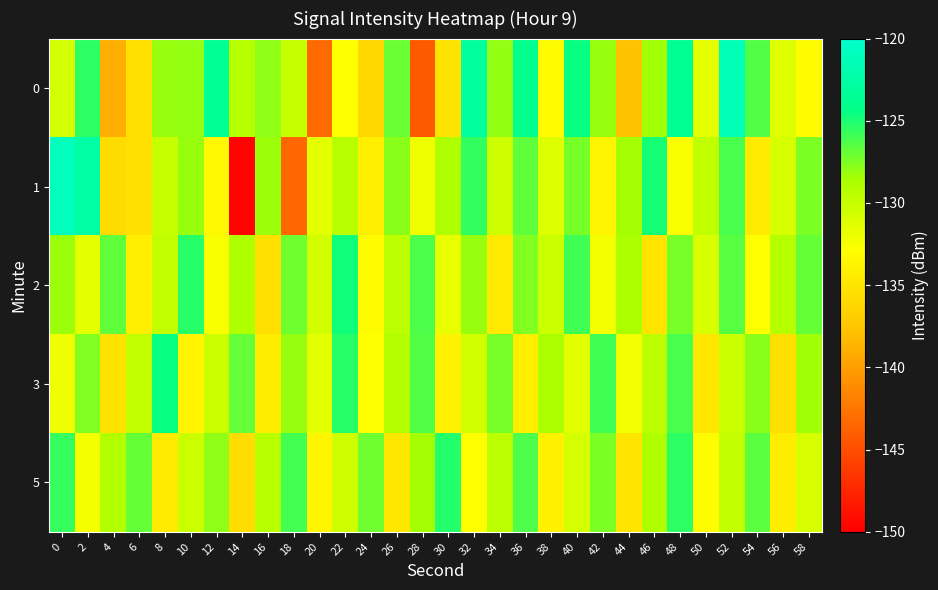

Reading left to right, what are all the values shown in this chart?

0: 0=-130.8	2=-125.5	4=-138.9	6=-135.4	8=-128.1	10=-128.0	12=-123.5	14=-129.2	16=-127.9	18=-130.0	20=-143.3	22=-132.9	24=-136.2	26=-127.0	28=-144.4	30=-135.2	32=-122.9	34=-128.1	36=-124.1	38=-133.2	40=-124.6	42=-128.1	44=-137.7	46=-128.3	48=-123.7	50=-131.7	52=-121.4	54=-126.4	56=-131.2	58=-133.0
1: 0=-121.1	2=-122.5	4=-135.8	6=-135.4	8=-130.0	10=-128.2	12=-133.5	14=-149.7	16=-128.3	18=-143.3	20=-131.5	22=-129.3	24=-134.2	26=-127.8	28=-132.1	30=-128.9	32=-125.6	34=-130.4	36=-126.7	38=-131.2	40=-127.3	42=-133.8	44=-128.5	46=-124.9	48=-132.6	50=-129.7	52=-126.1	54=-134.5	56=-130.8	58=-127.4
2: 0=-128.3	2=-131.5	4=-126.7	6=-134.2	8=-129.8	10=-125.3	12=-132.6	14=-128.9	16=-135.4	18=-127.1	20=-130.6	22=-124.8	24=-133.2	26=-129.5	28=-126.3	30=-131.8	32=-128.1	34=-134.7	36=-127.6	38=-130.2	40=-125.9	42=-132.4	44=-128.7	46=-135.1	48=-127.3	50=-130.9	52=-126.5	54=-133.0	56=-129.2	58=-126.8
3: 0=-132.1	2=-127.6	4=-135.3	6=-129.8	8=-124.5	10=-133.7	12=-130.2	14=-126.9	16=-134.4	18=-128.1	20=-131.6	22=-125.3	24=-132.8	26=-129.1	28=-126.4	30=-133.9	32=-130.6	34=-127.3	36=-134.2	38=-128.7	40=-131.4	42=-125.9	44=-132.3	46=-129.6	48=-126.1	50=-134.8	52=-130.3	54=-127.8	56=-135.5	58=-128.4
5: 0=-125.7	2=-132.4	4=-129.1	6=-126.8	8=-134.5	10=-130.2	12=-127.9	14=-135.6	16=-129.3	18=-126.0	20=-133.7	22=-130.4	24=-127.1	26=-134.8	28=-128.5	30=-125.2	32=-132.9	34=-129.6	36=-126.3	38=-134.0	40=-130.7	42=-127.4	44=-135.1	46=-128.8	48=-125.5	50=-133.2	52=-129.9	54=-126.6	56=-134.3	58=-131.0